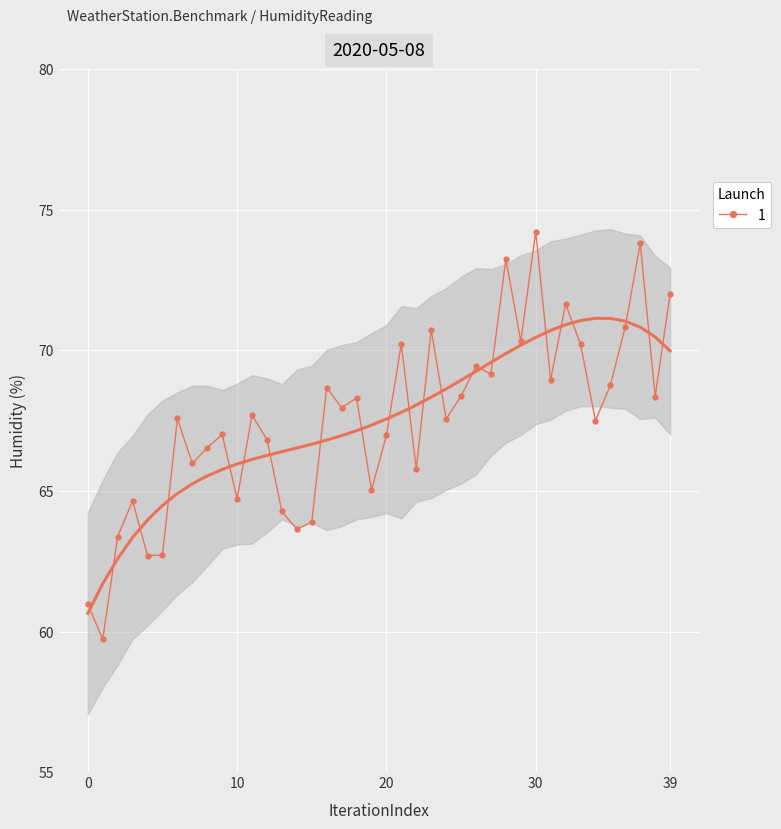

What is the greatest value displayed?

74.2